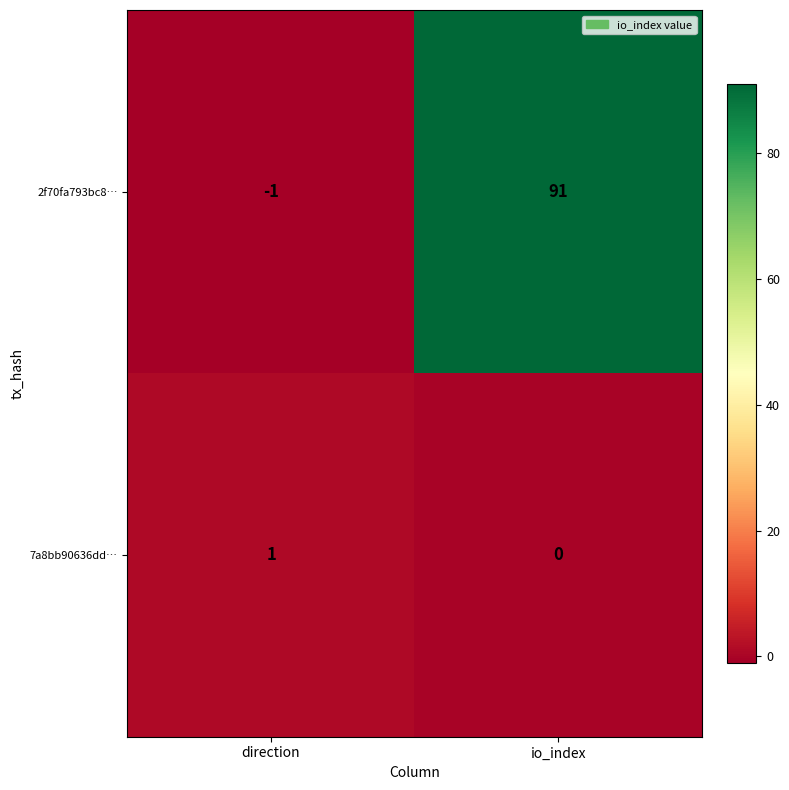

Is it true that 2f70fa793bc8… equals 136 at io_index?

False